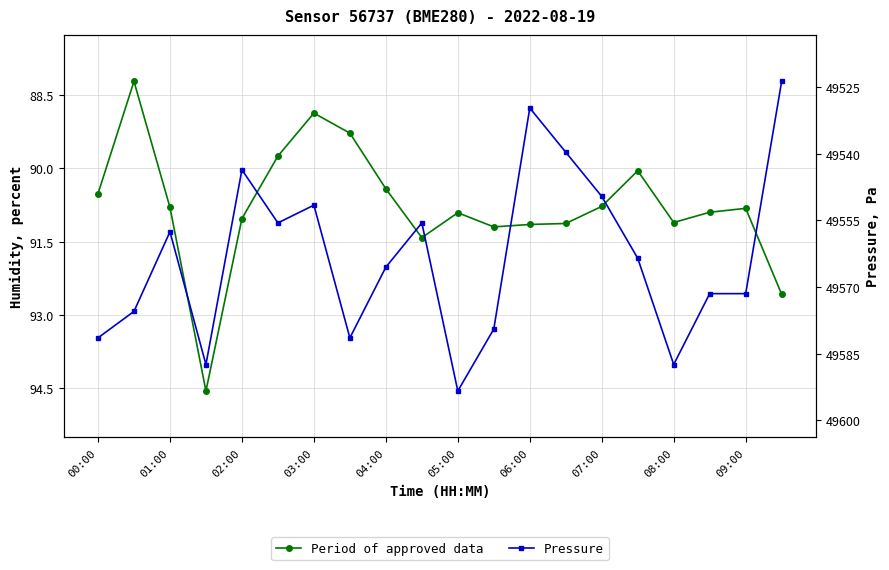

True or false: Pressure has more than 2 interior local peaks.

True